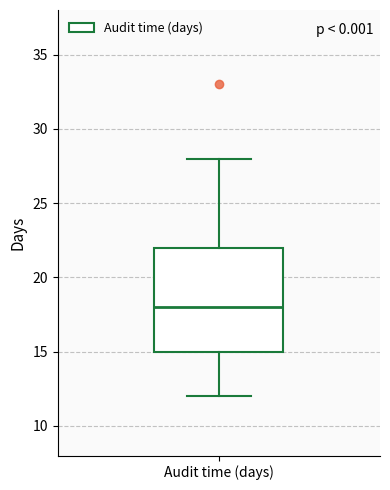

Where is the lower edge of the box for Audit time (days) on the y-axis? The values are not printed on the chart, so give them approximately, as read against the axis.

15